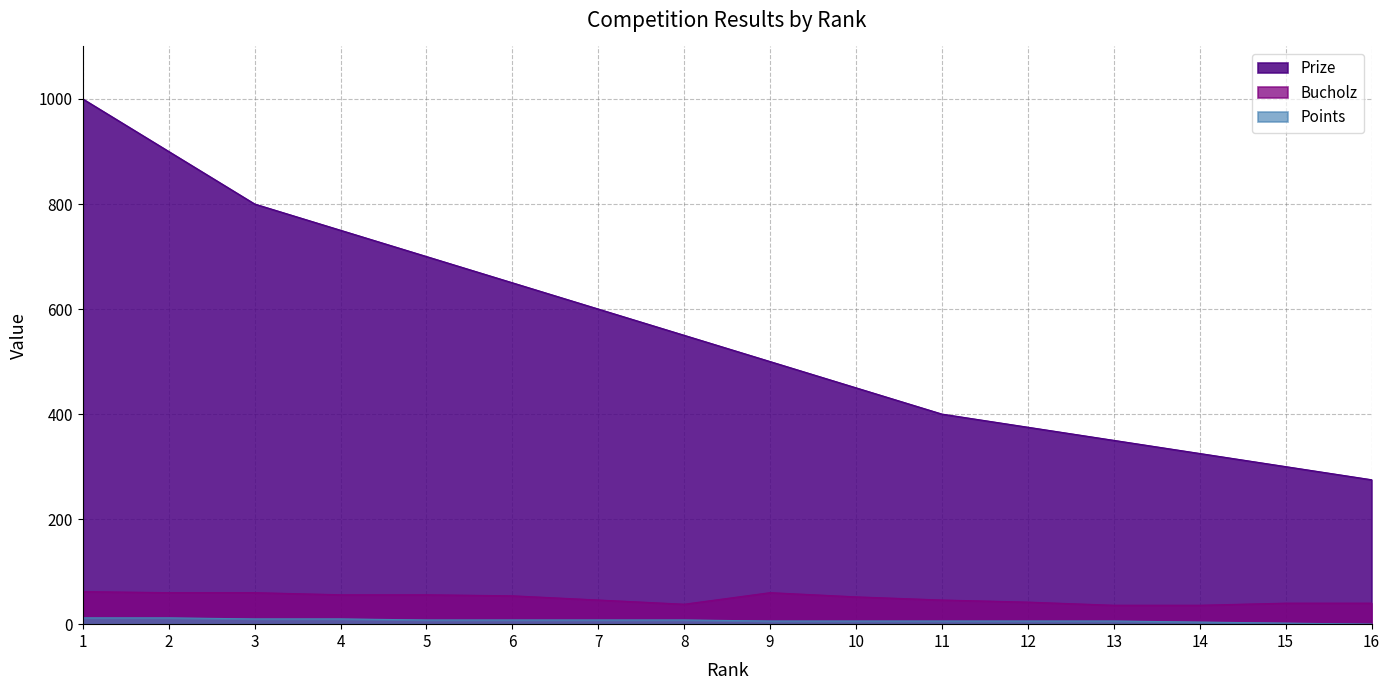

What is the total value across all series at 3?

870